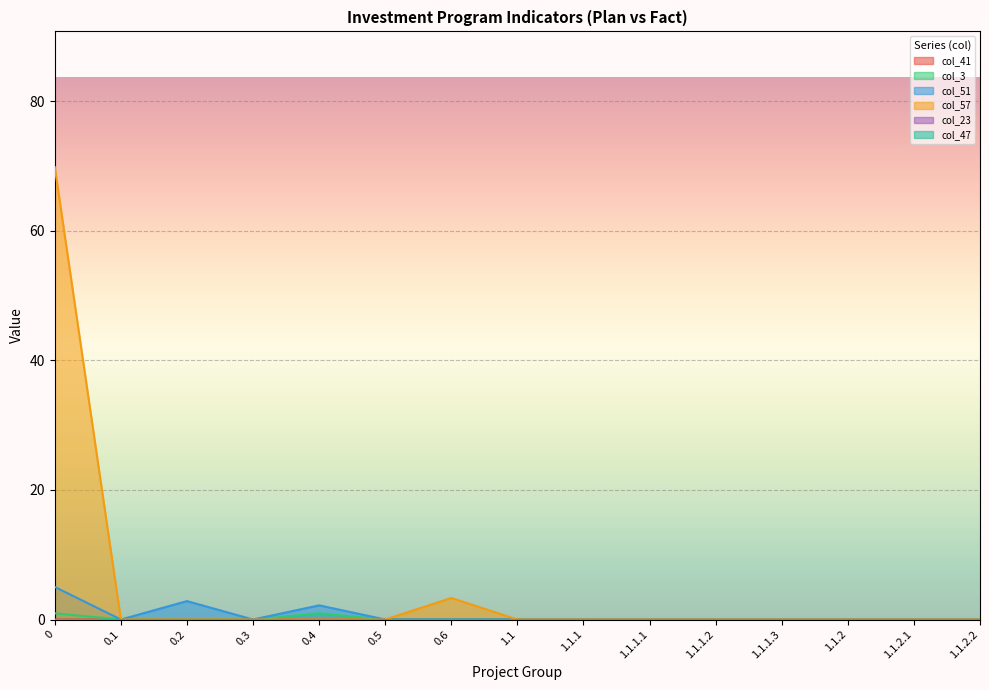

Reading left to right, what are all the values shown in this chart?

col_41: 0.0	0.0	0.0	0.0	0.0	0.0	0.0	0.0	0.0	0.0	0.0	0.0	0.0	0.0	0.0
col_3: 1.0	0.0	0.0	0.0	1.0	0.0	0.0	0.0	0.0	0.0	0.0	0.0	0.0	0.0	0.0
col_51: 5.0	0.0	2.8	0.0	2.2	0.0	0.0	0.0	0.0	0.0	0.0	0.0	0.0	0.0	0.0
col_57: 69.8	0.0	0.0	0.0	0.0	0.0	3.3	0.0	0.0	0.0	0.0	0.0	0.0	0.0	0.0